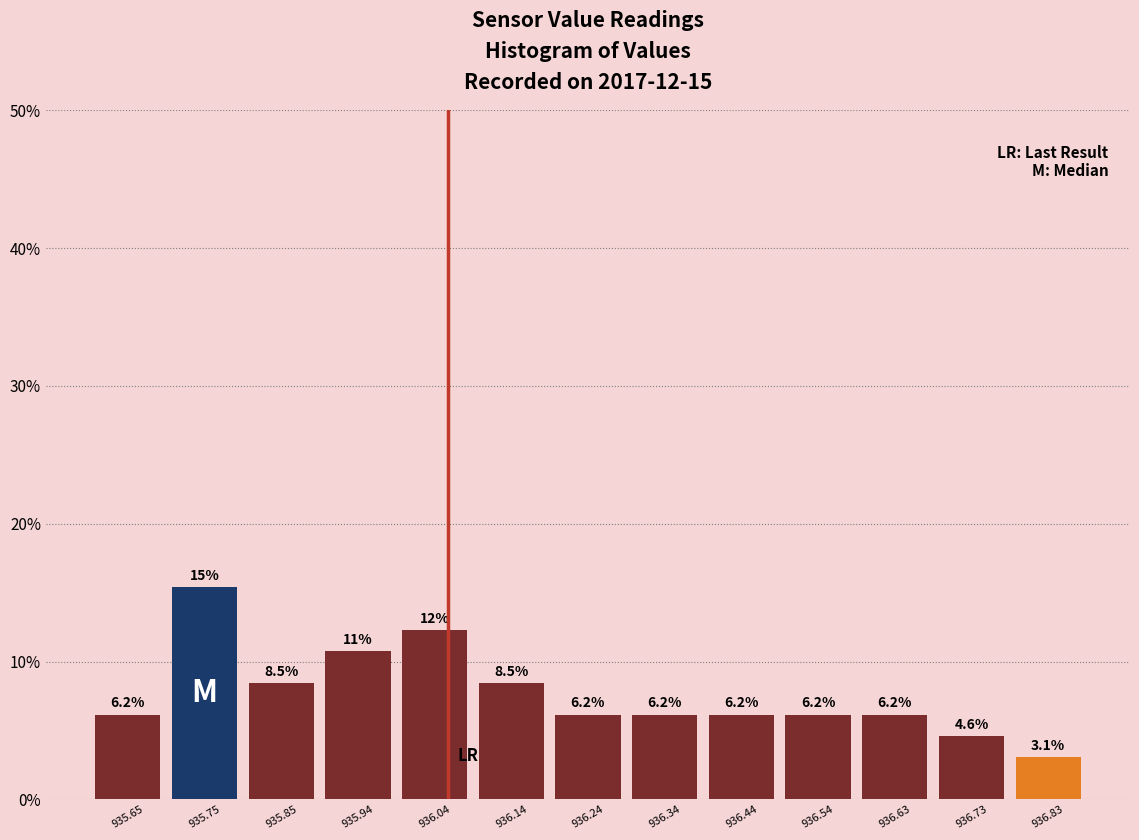

Which range on the x-axis has the tallest bar?

935.70 to 935.80